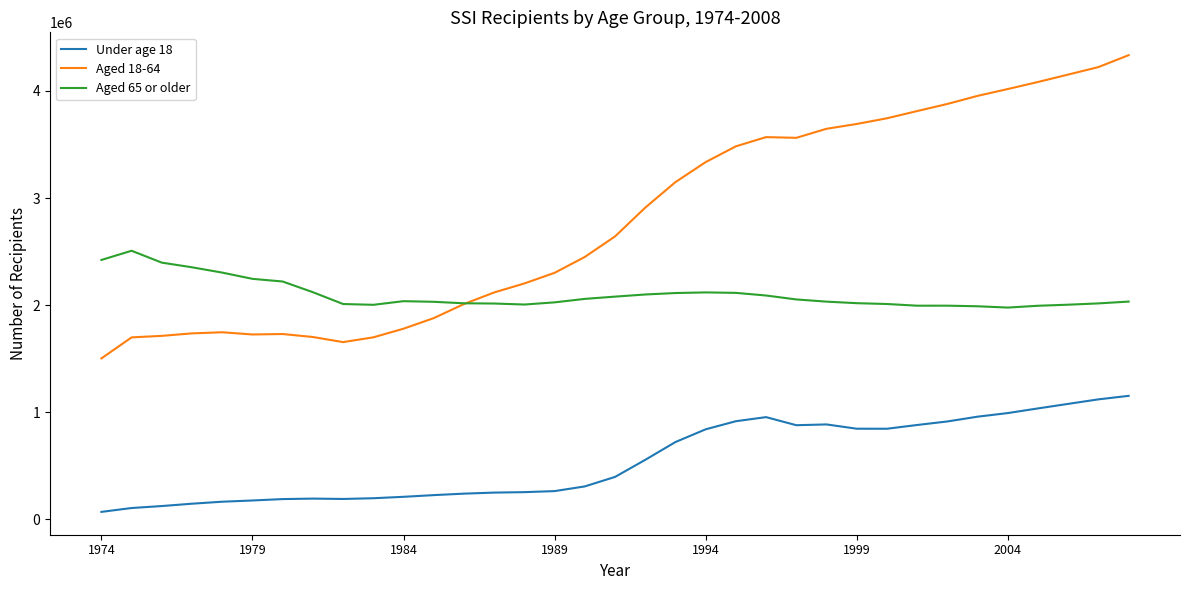

How many categories are shown in the chart?

35